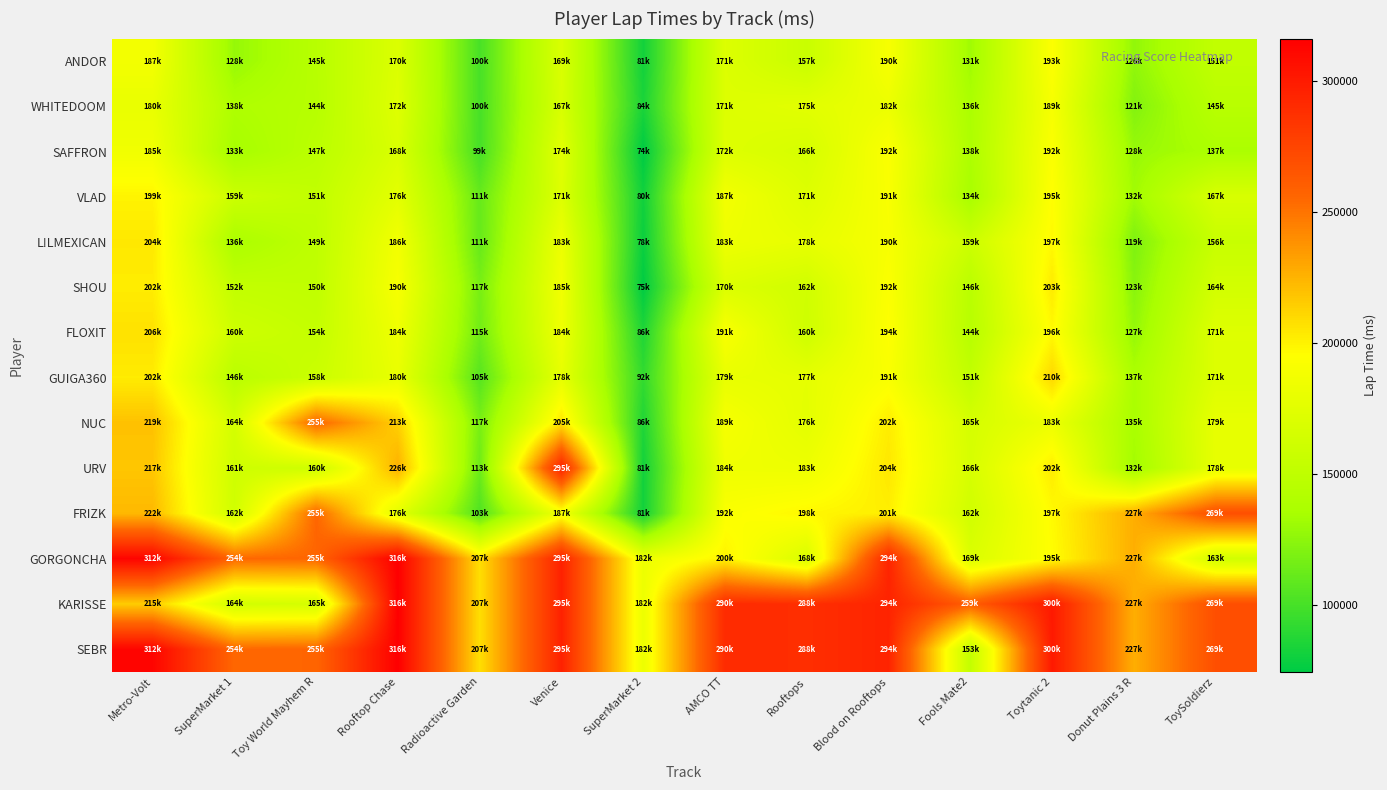

Between Blood on Rooftops and Donut Plains 3 R, which is larger?

Blood on Rooftops